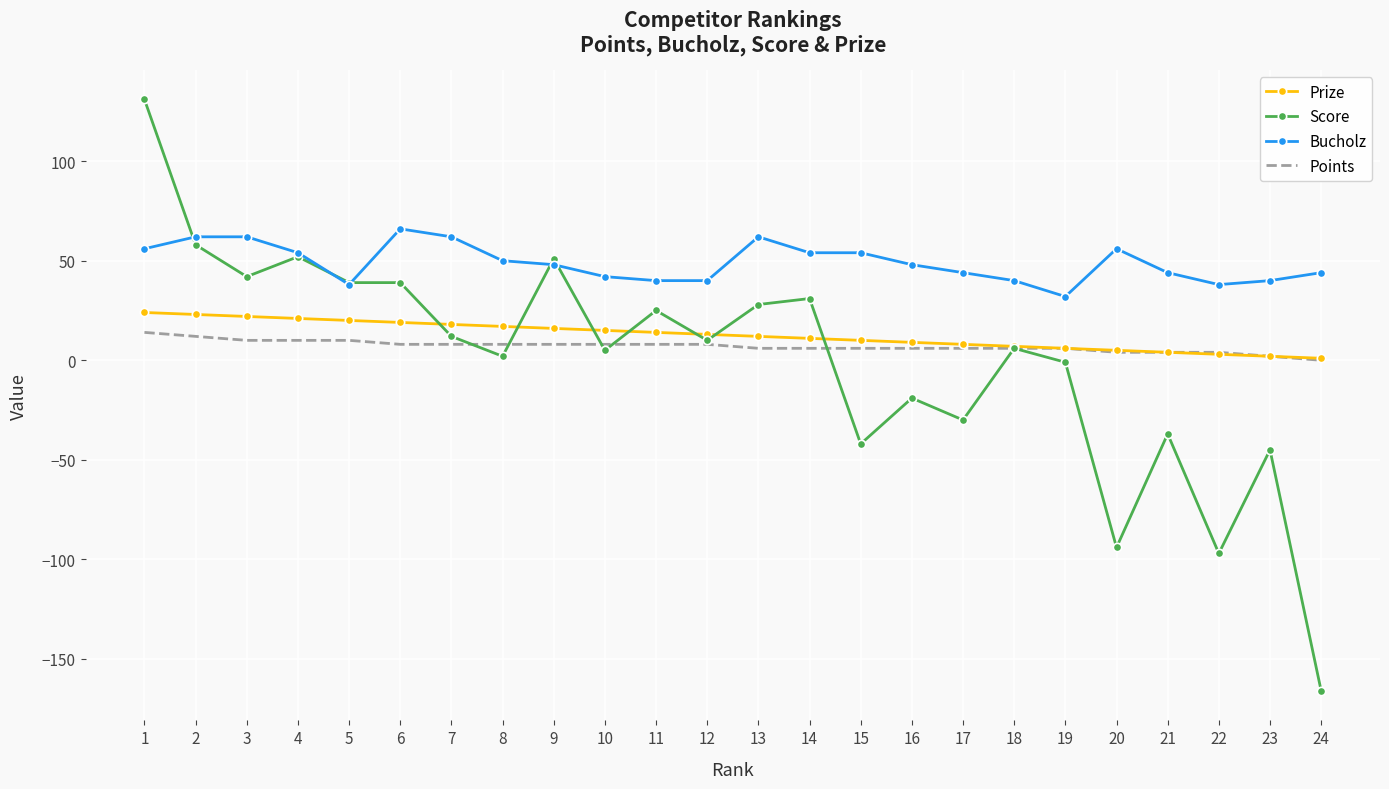

At 9, list the series in order from smallest to largest.

Points, Prize, Bucholz, Score